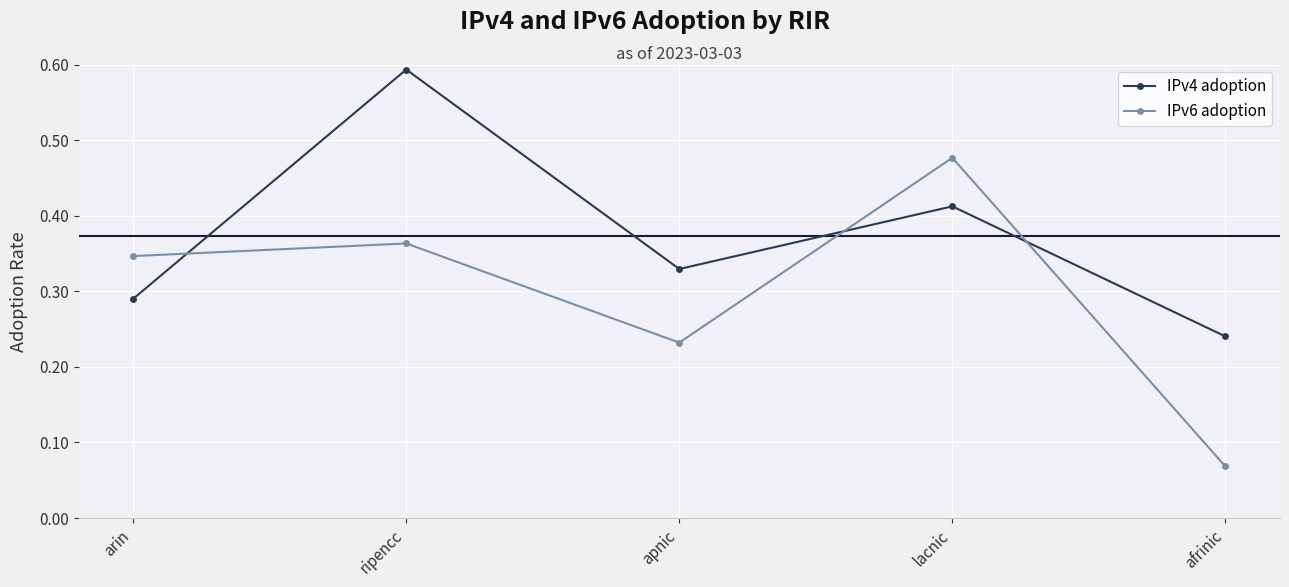

Where is IPv6 adoption nearest to the value 0?

afrinic